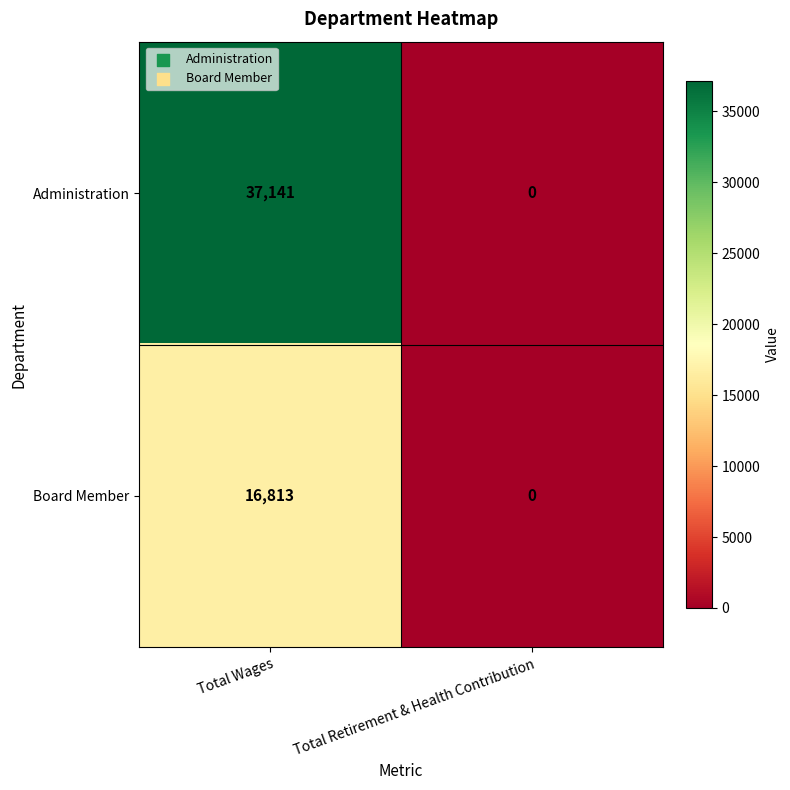

True or false: Board Member has a value of 16813 at Total Wages.

True